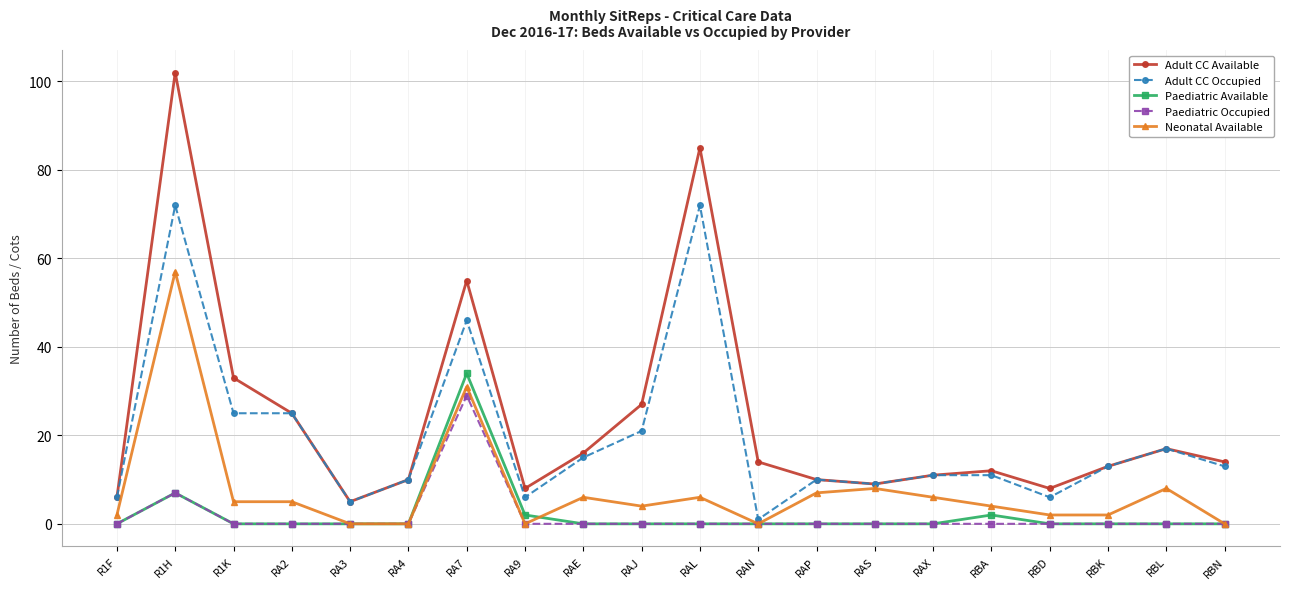

What is the value of the Neonatal Available point at the 4th from the left?

5